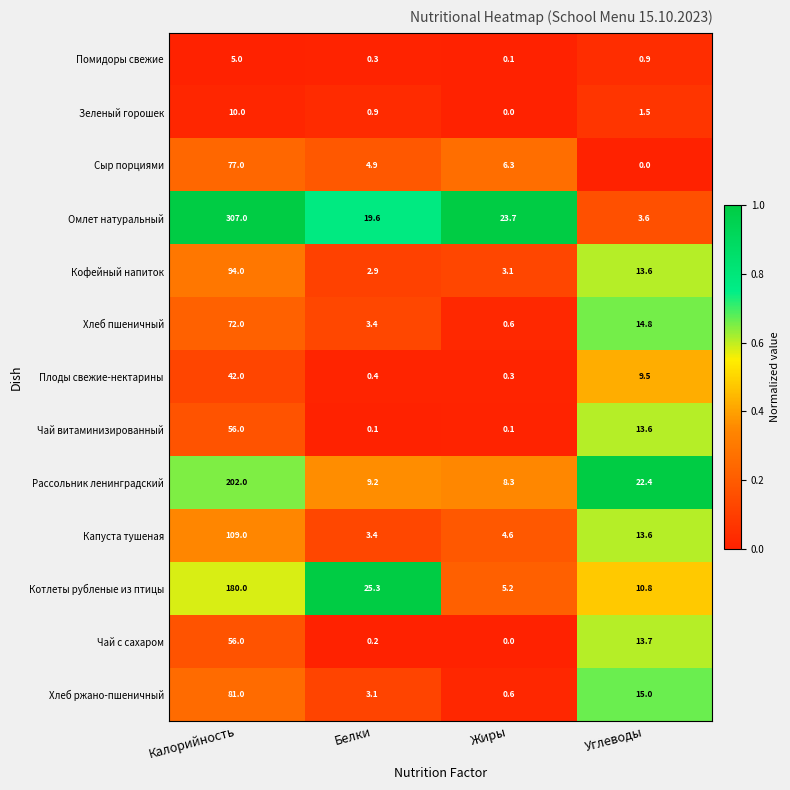

What is the sum of all Чай витаминизированный values?

69.8